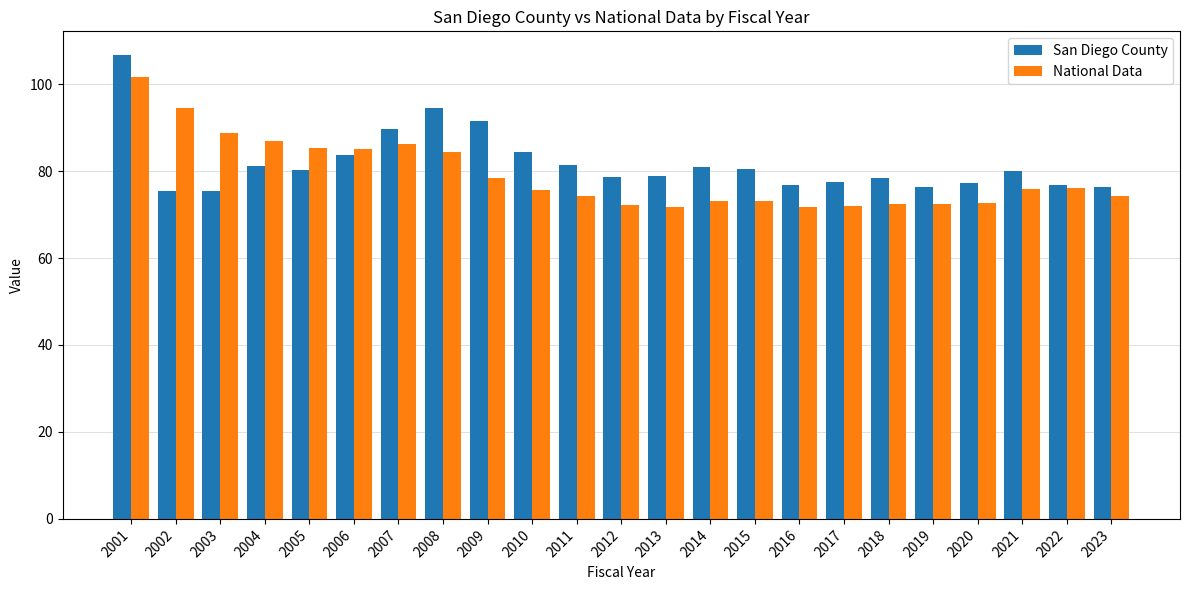

What is the sum of all San Diego County values?

1882.7